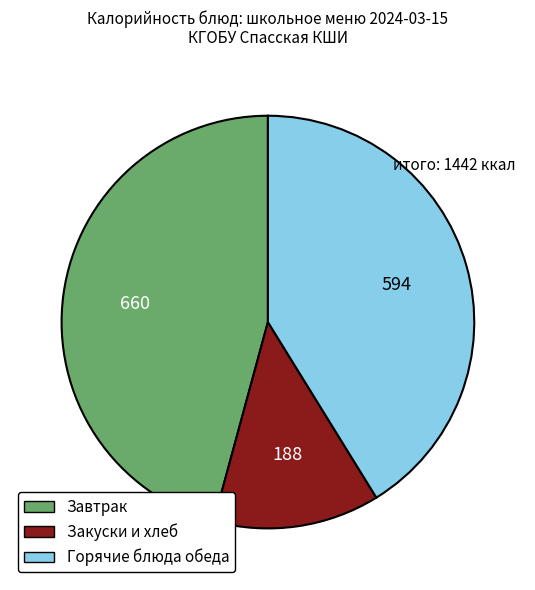

Is there any slice that represents more than half of the pie?

No